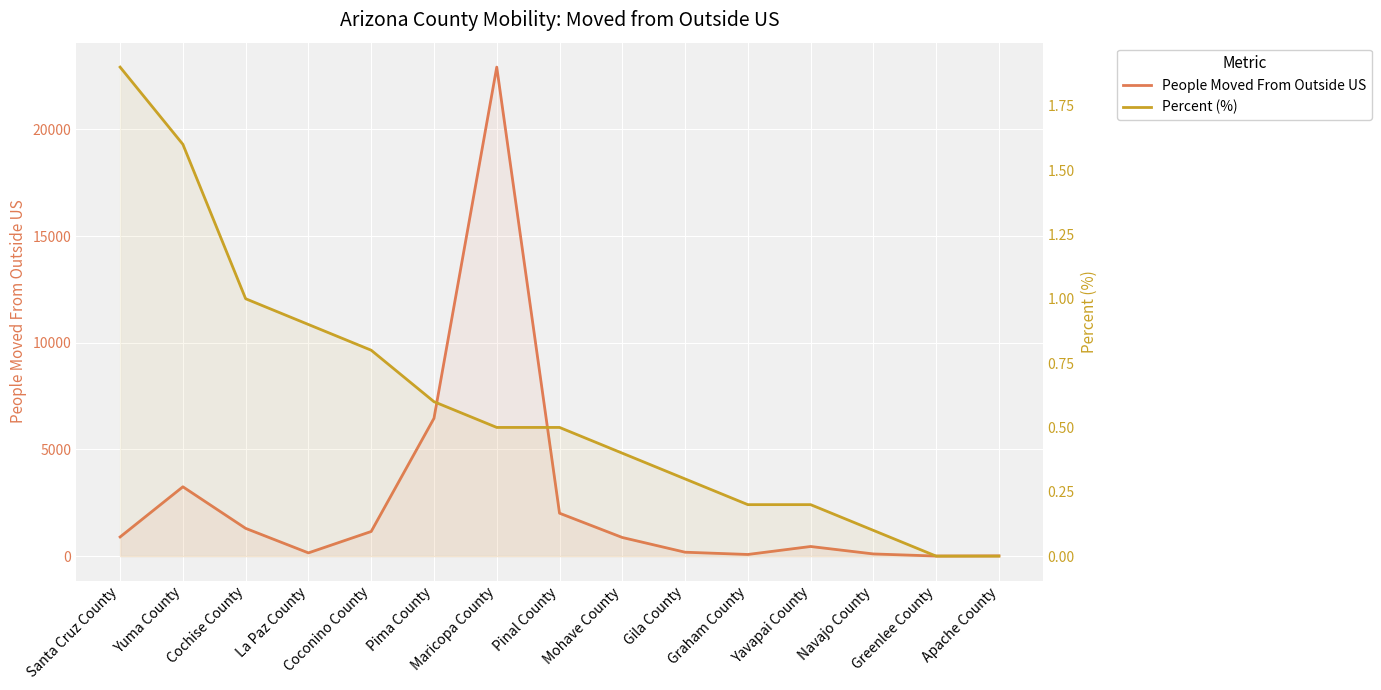

The Percent (%) series shows 1.8 at Cochise County. True or false?

False